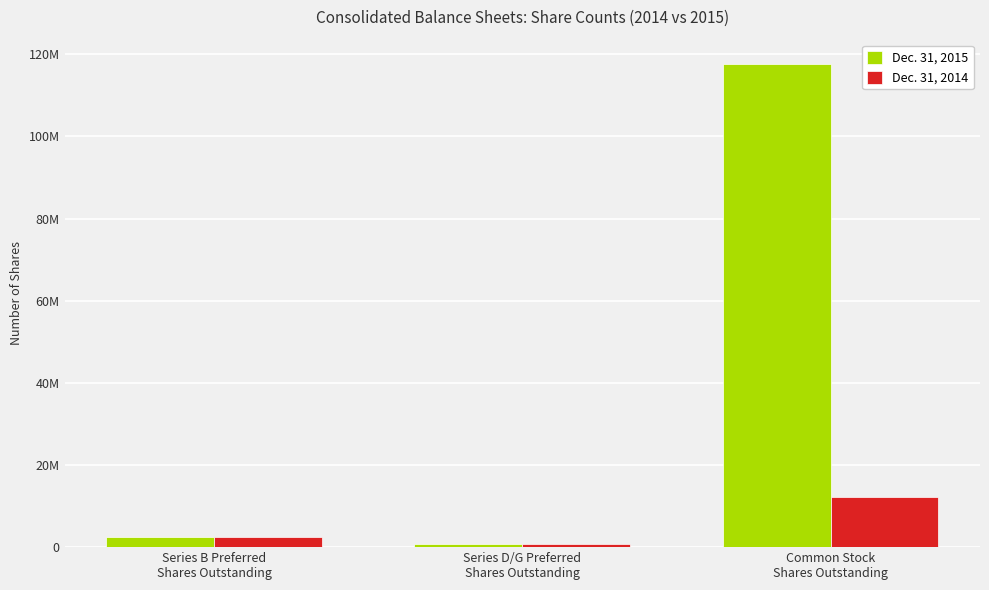

The value of Dec. 31, 2014 at Series B Preferred
Shares Outstanding is 3338645. True or false?

False